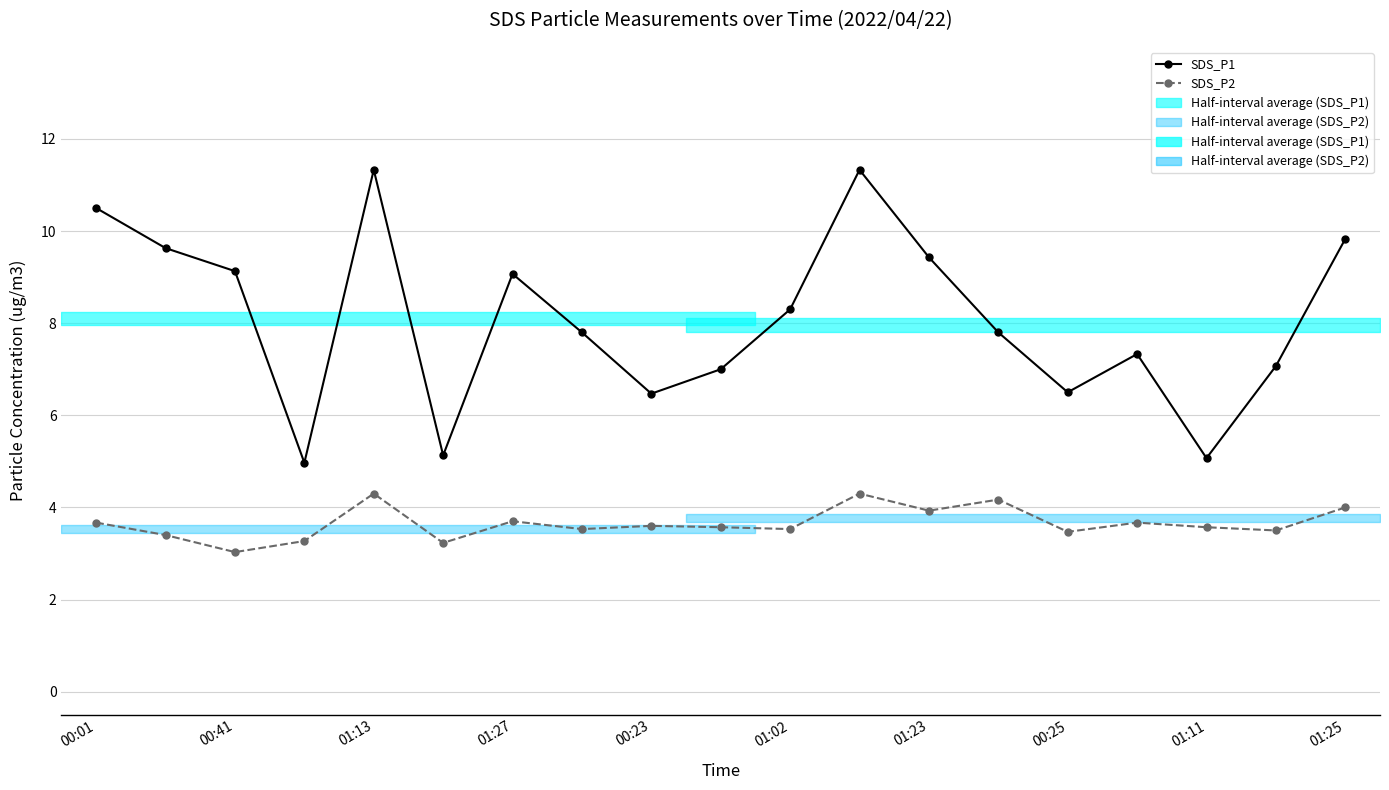

Where does the SDS_P1 series first go above 7?

00:01